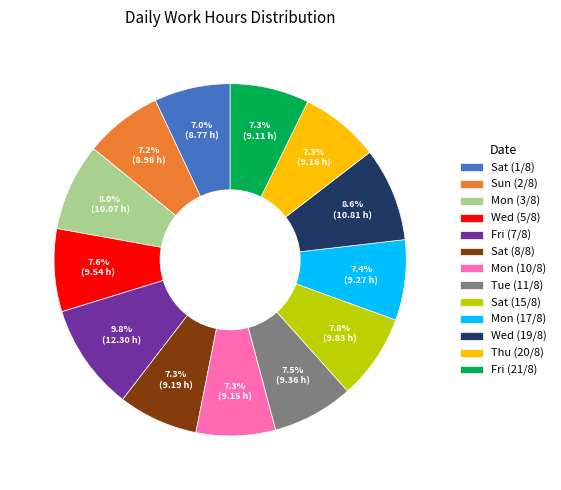

What is the ratio of the value at Mon (3/8) to the value at Sun (2/8)?

1.1